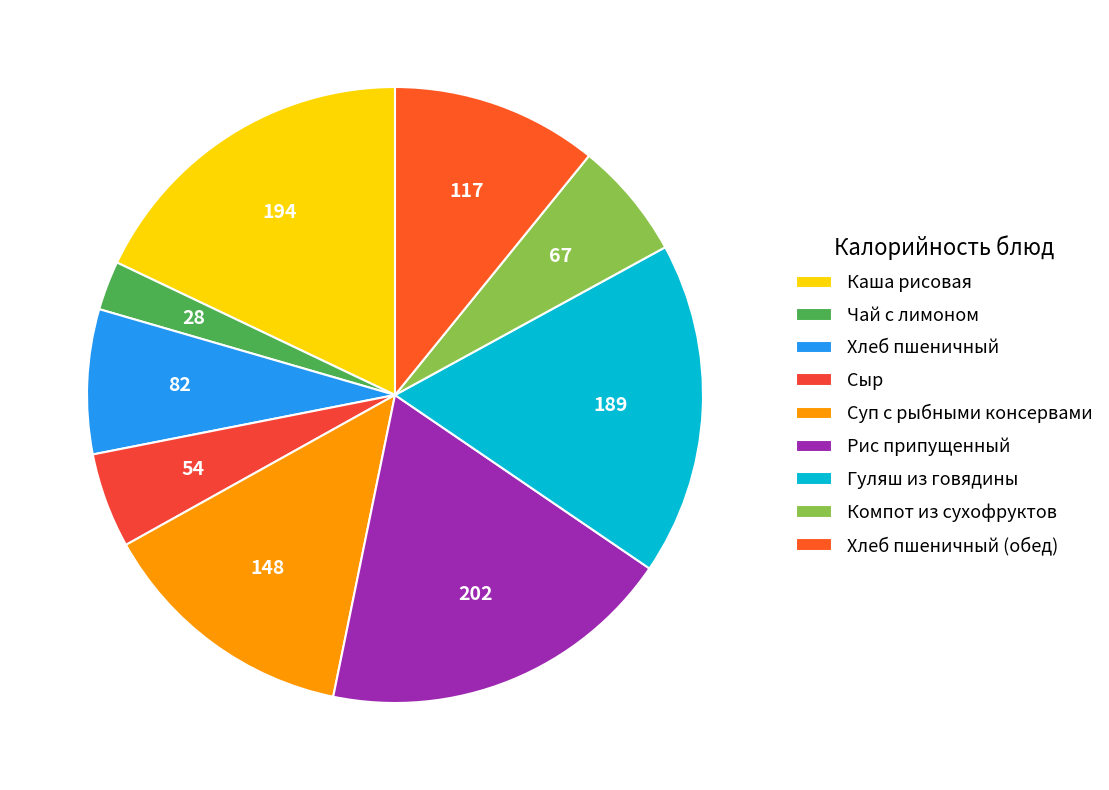

How many segments does this pie chart have?

9